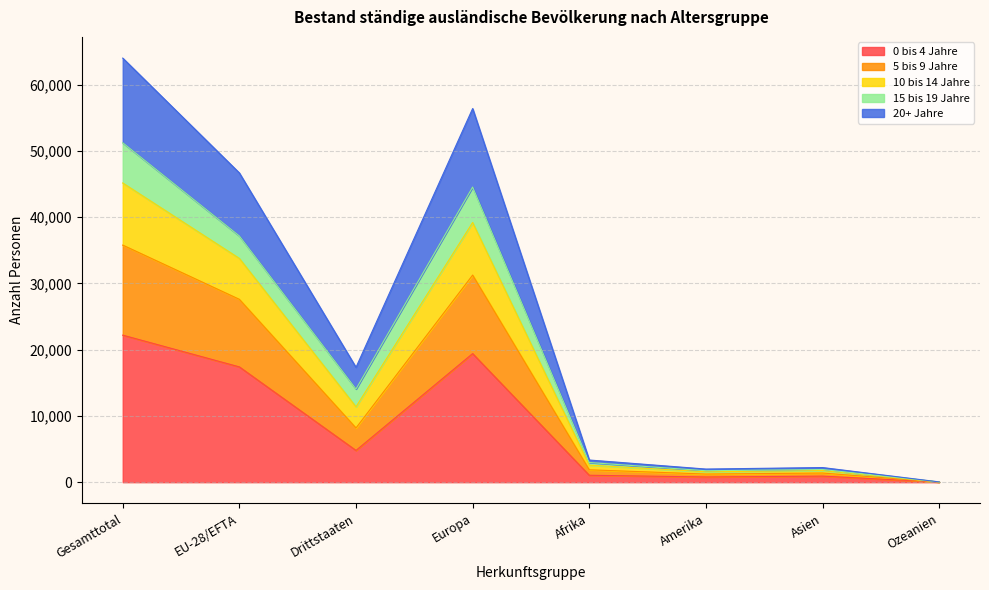

Is it true that 10 bis 14 Jahre equals 496 at Asien?

False